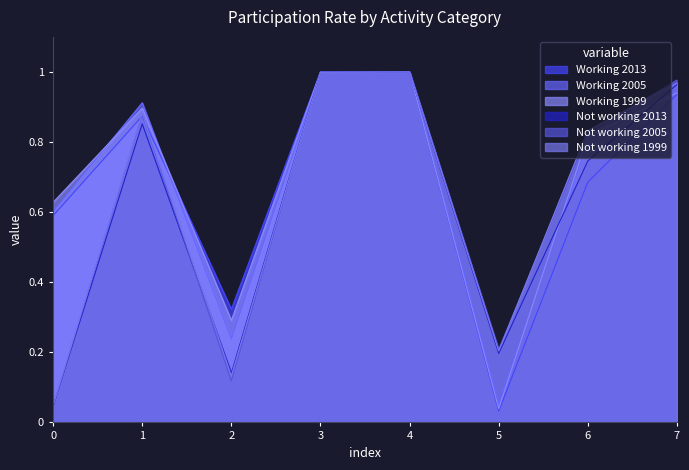

True or false: Working 2013 has a value of 0.4 at 0.

False